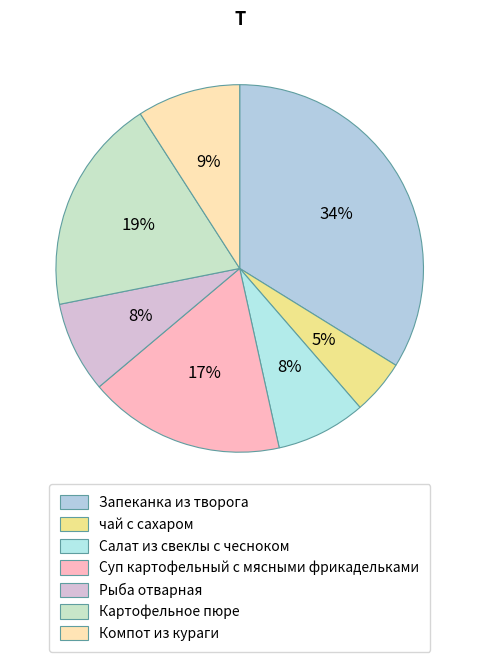

To the nearest percent, what percentage of the pie is Салат из свеклы с чесноком?

8%